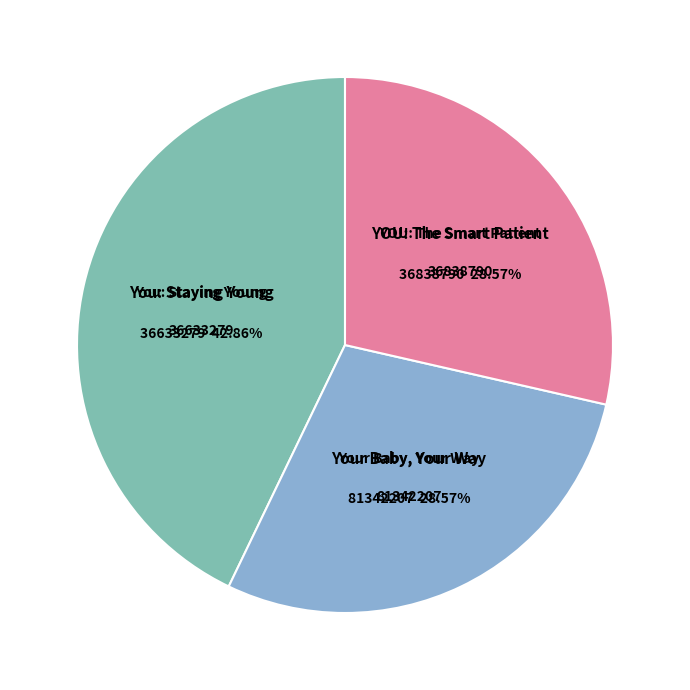

Is there a majority slice in this chart?

No